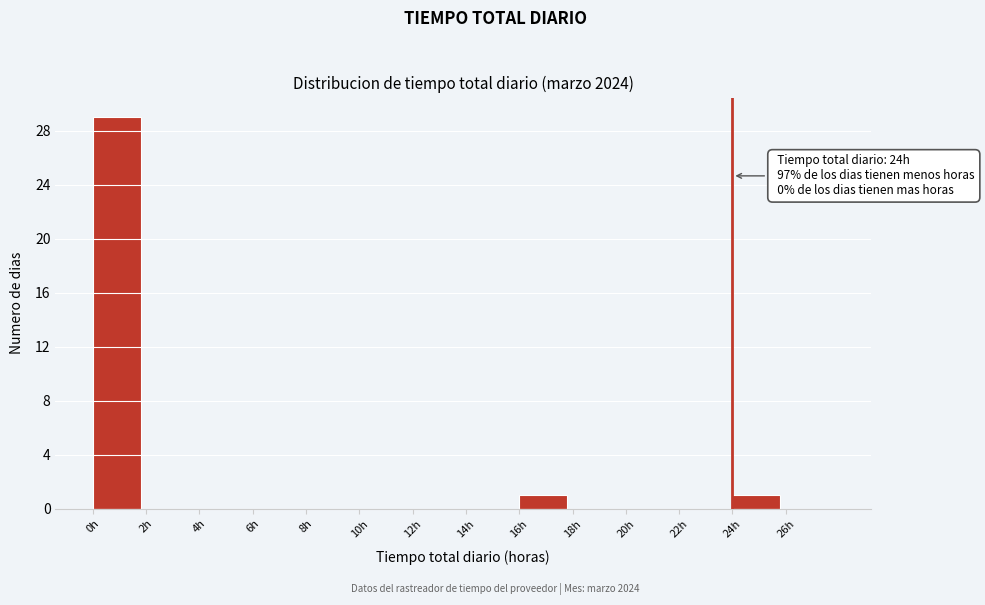

Which range on the x-axis has the tallest bar?

0 to 2